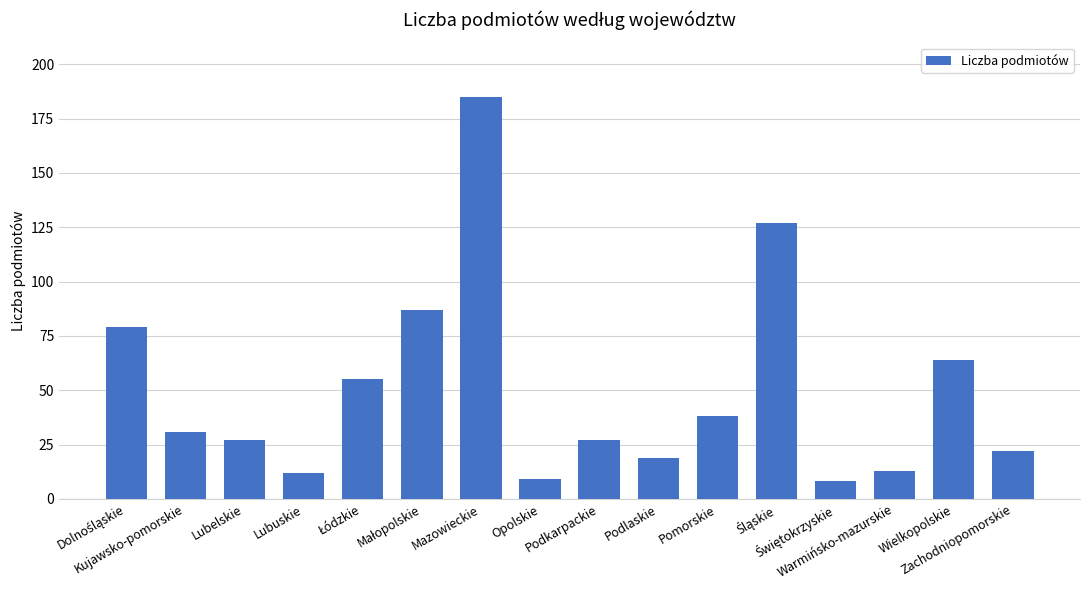

What is the difference between the maximum and minimum values?

177